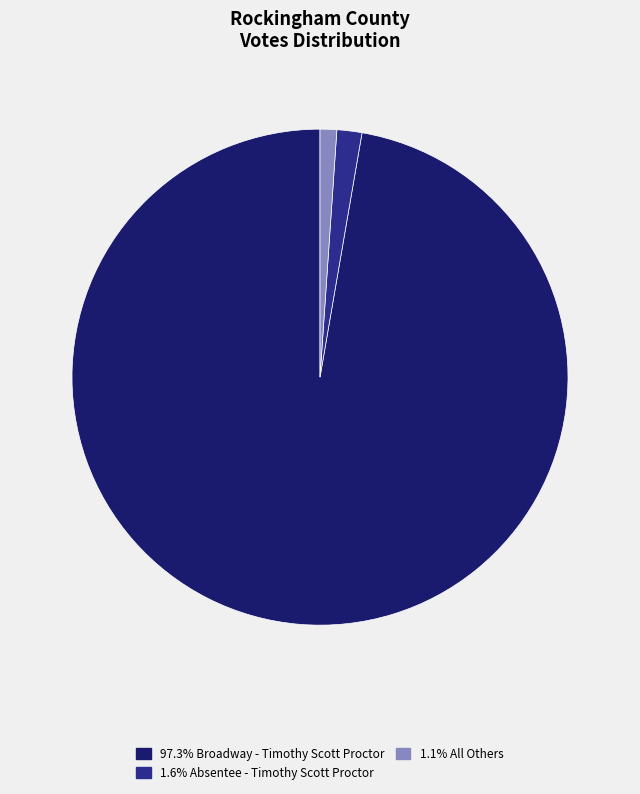

What is the ratio of the value at 97.3% Broadway - Timothy Scott Proctor to the value at 1.6% Absentee - Timothy Scott Proctor?

59.8